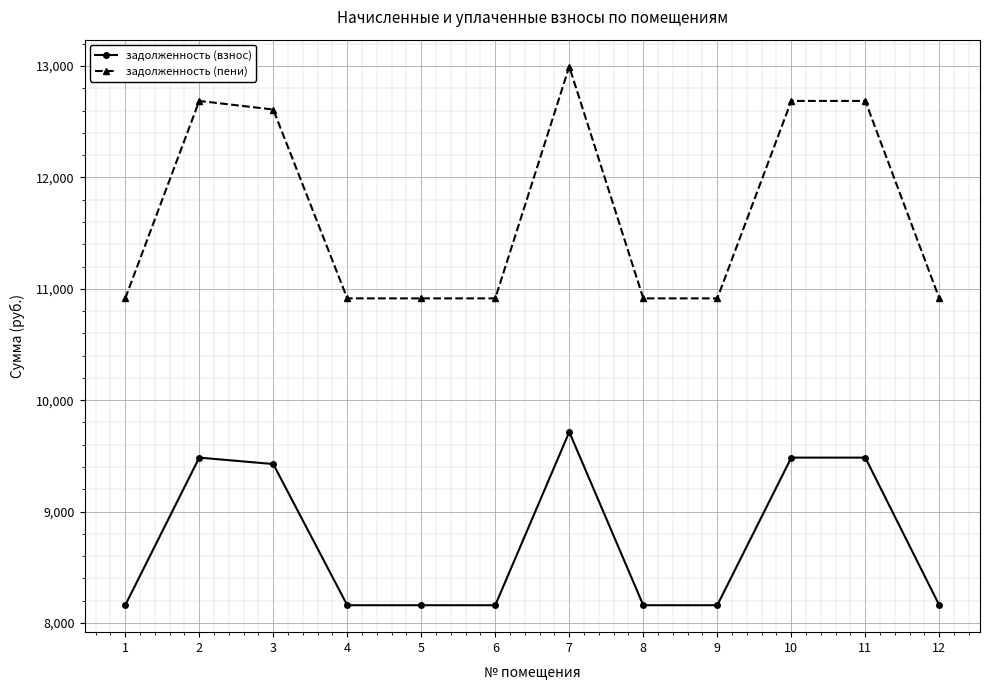

What is the value of the задолженность (пени) point at the 4th from the left?

10914.0